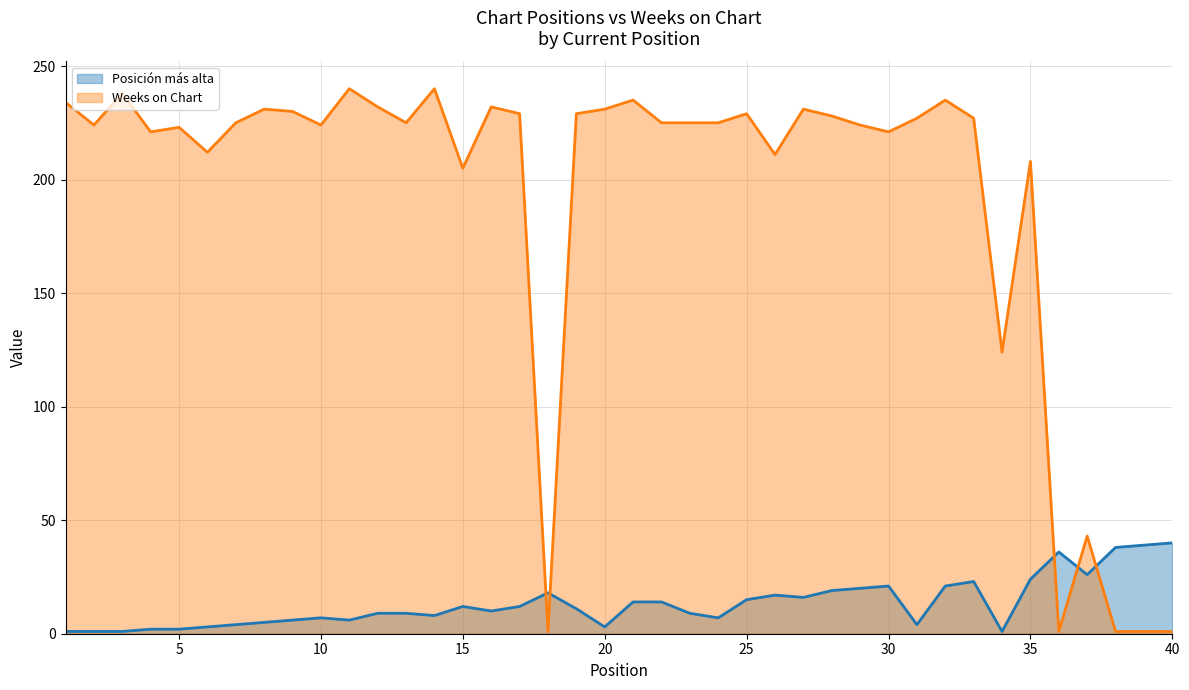

What is the minimum value shown in the chart?

1